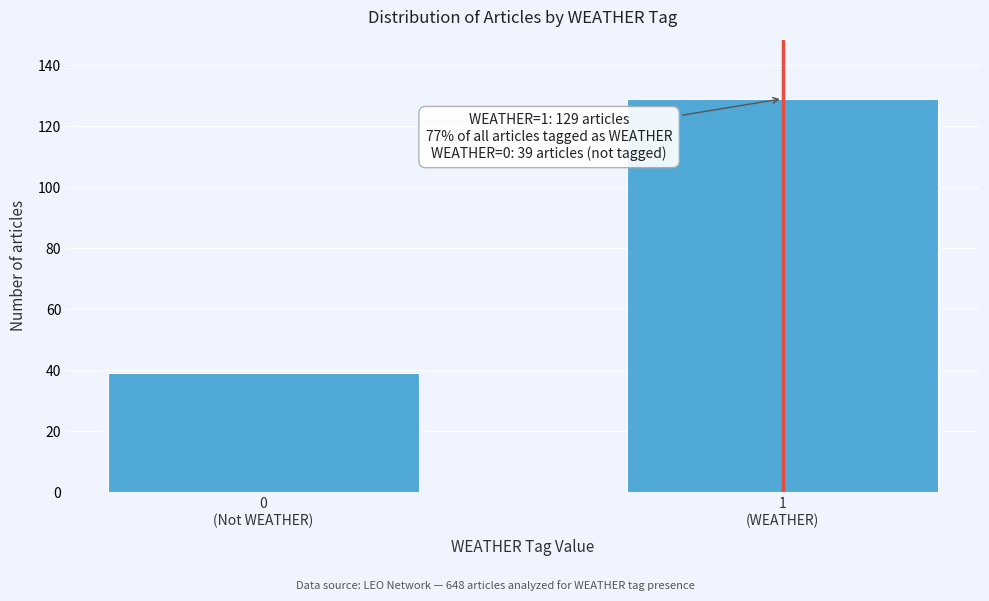

Reading left to right, what are all the values shown in this chart?

39	129